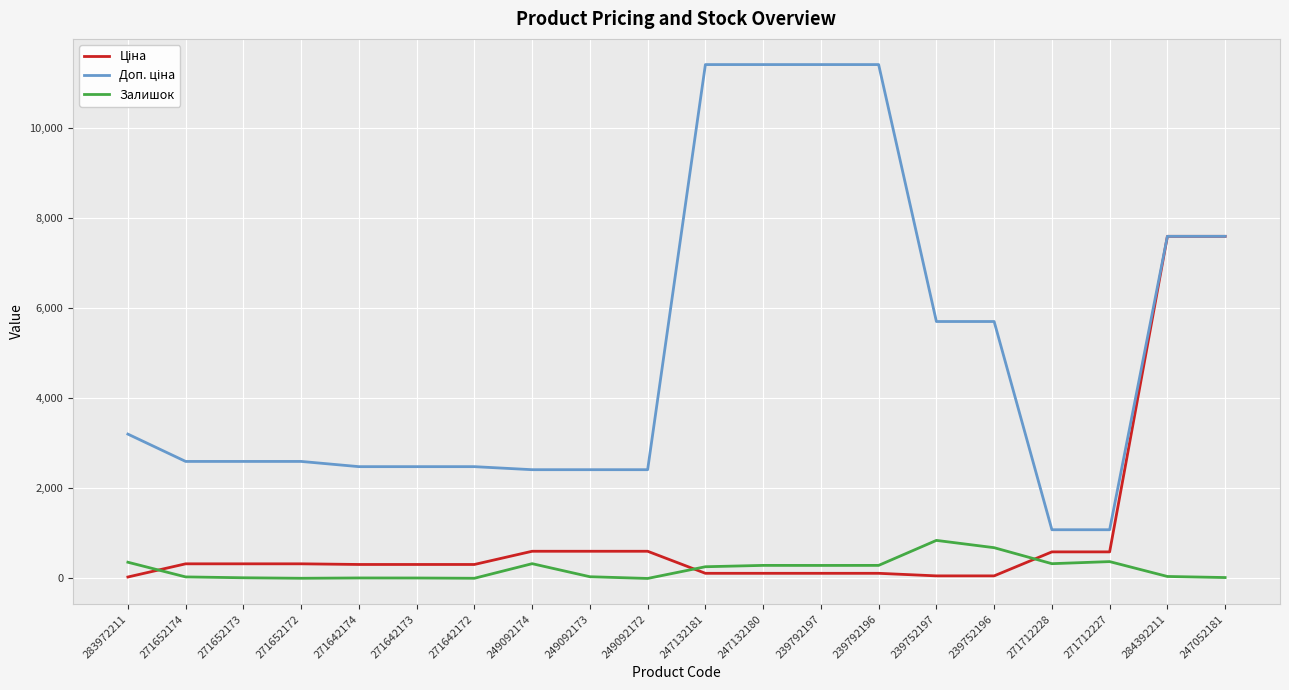

True or false: Залишок has more than 1 points higher than both neighbors.

True